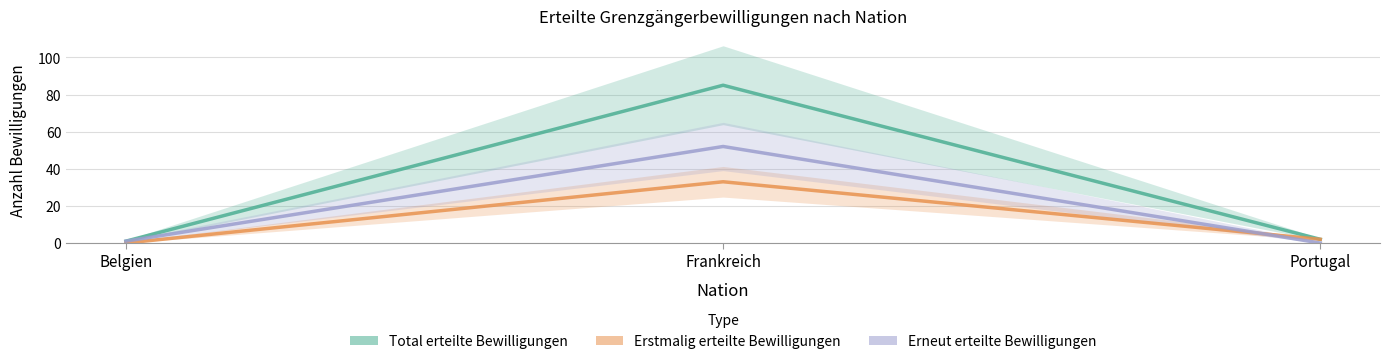

What is the label of the 2nd point from the right?

Frankreich